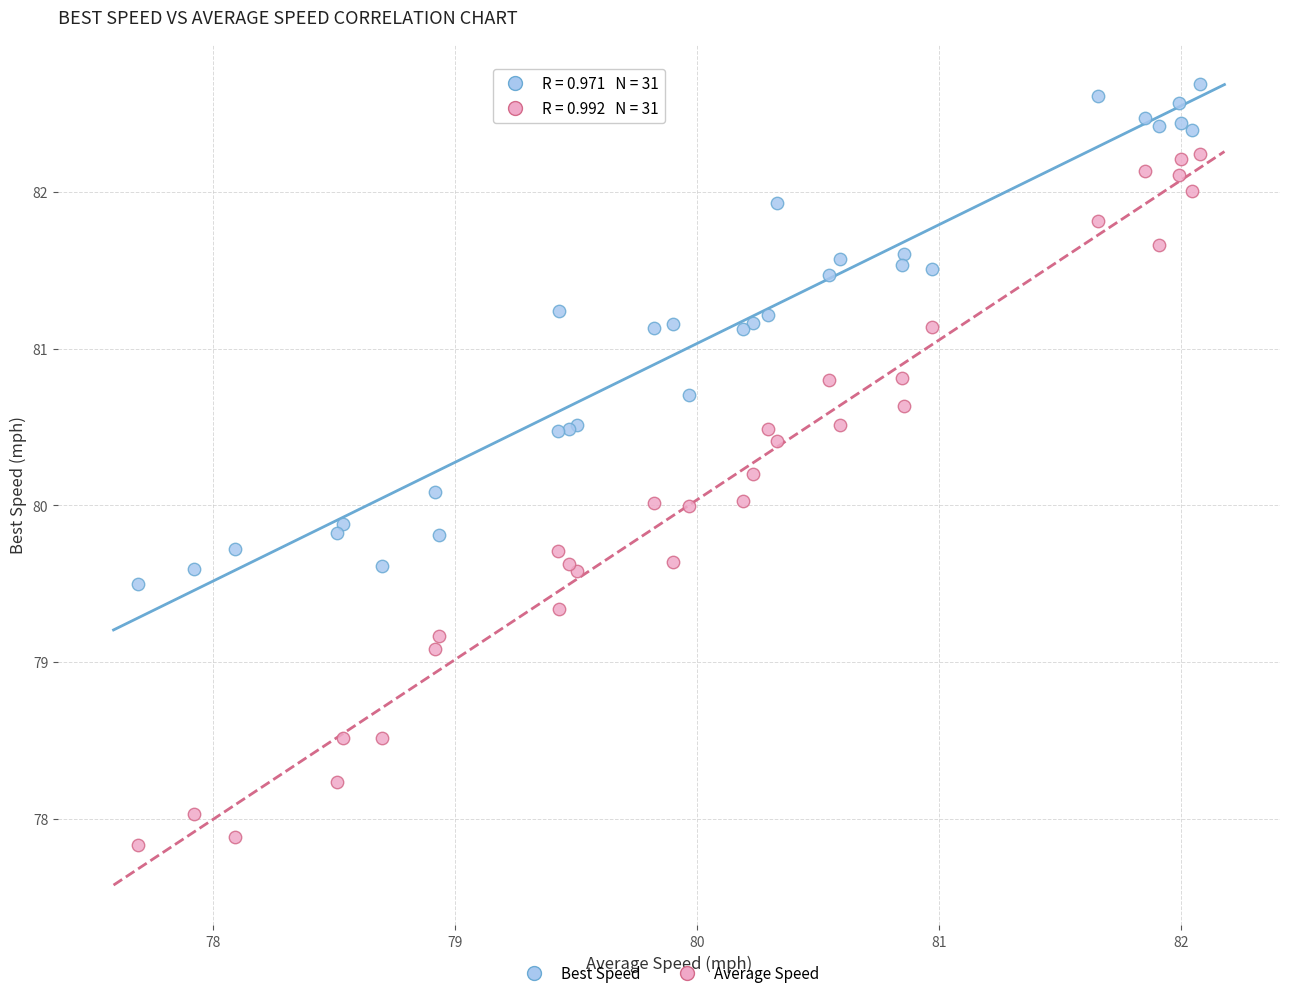

Which series has the widest spread of Y values?

Average Speed